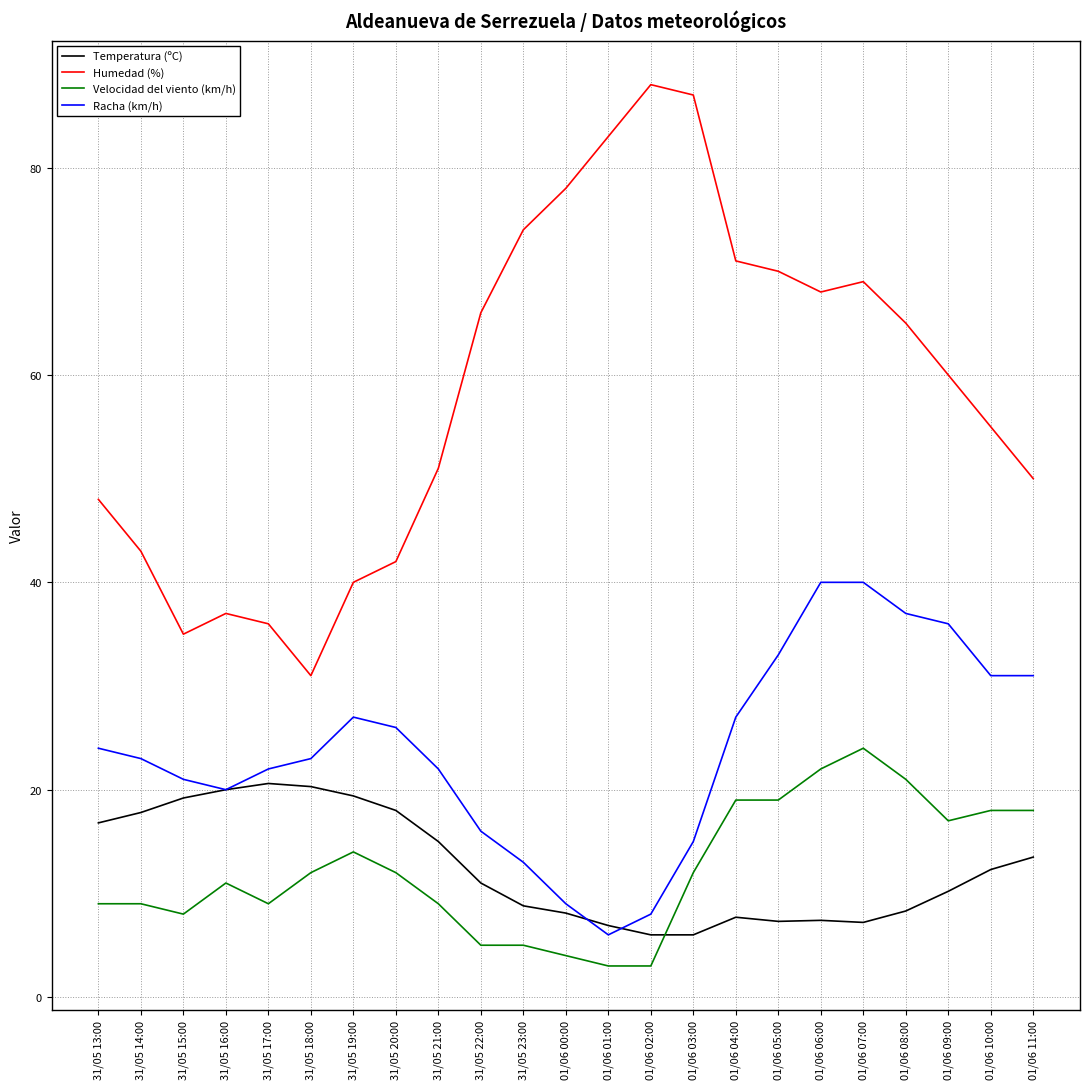

Rank the series by their maximum value, from highest to lowest.

Humedad (%), Racha (km/h), Velocidad del viento (km/h), Temperatura (ºC)